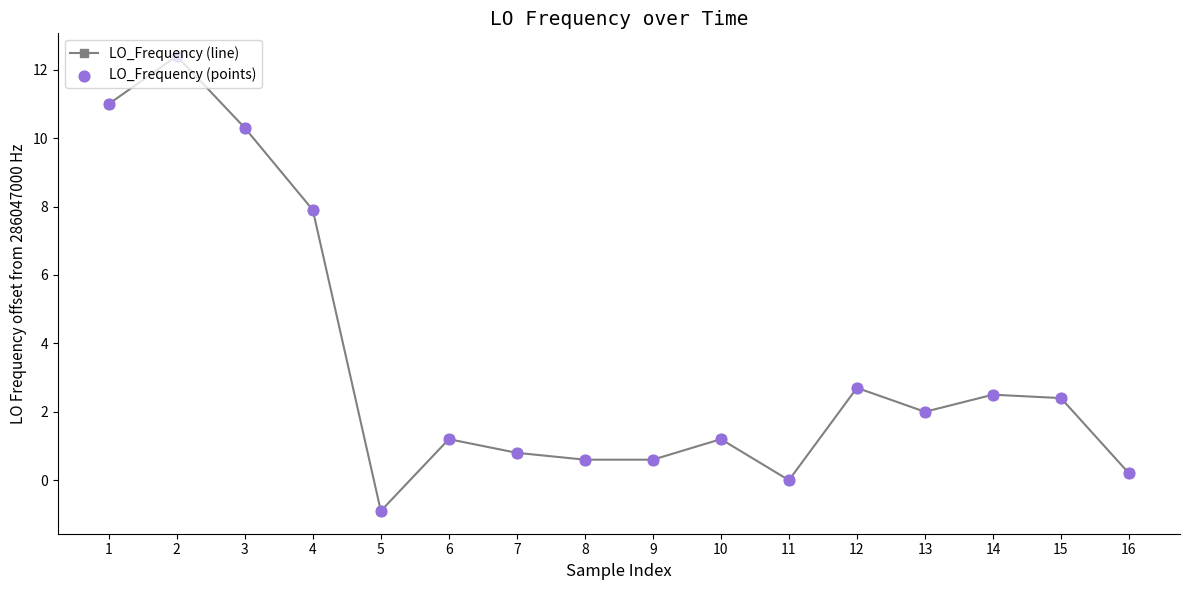

What is the value of the 4th point from the left?

7.9